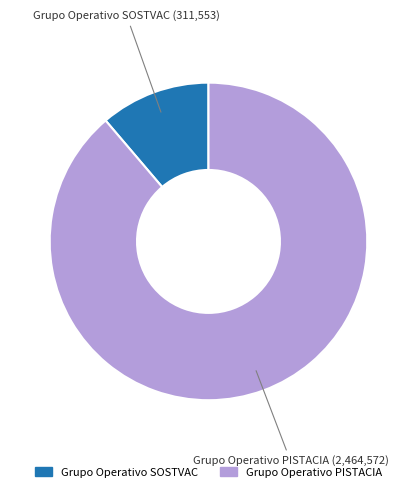

Is there a majority slice in this chart?

Yes